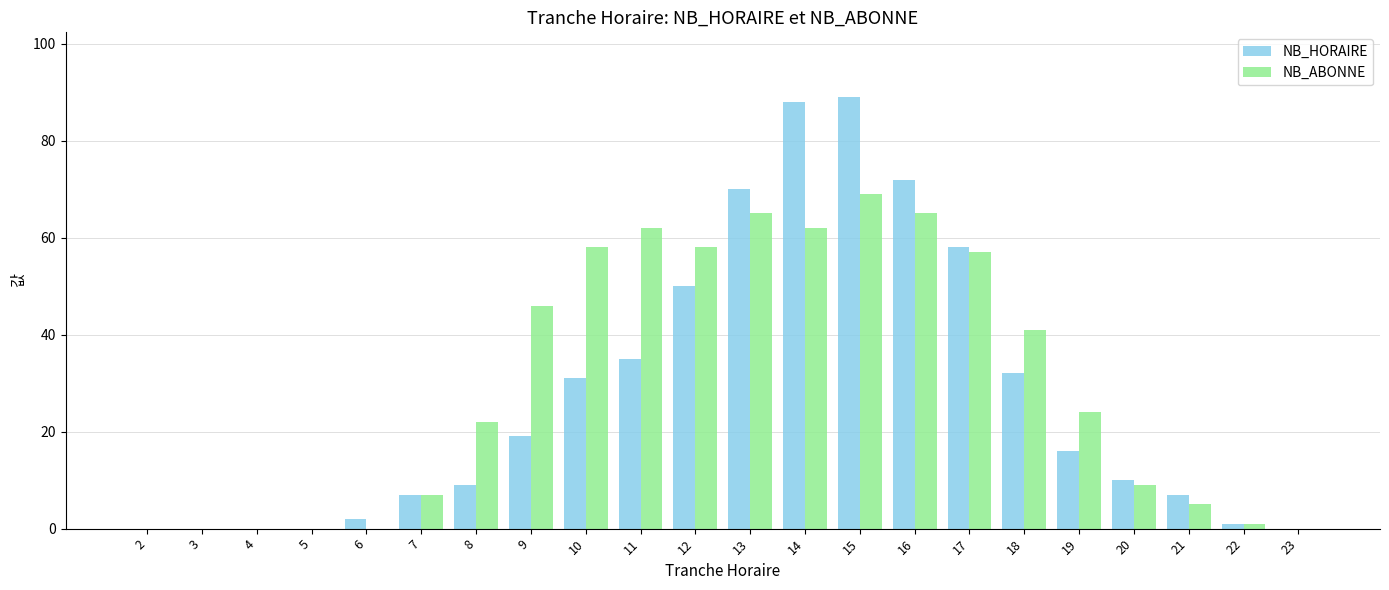

What are all the series names shown in the legend?

NB_HORAIRE, NB_ABONNE